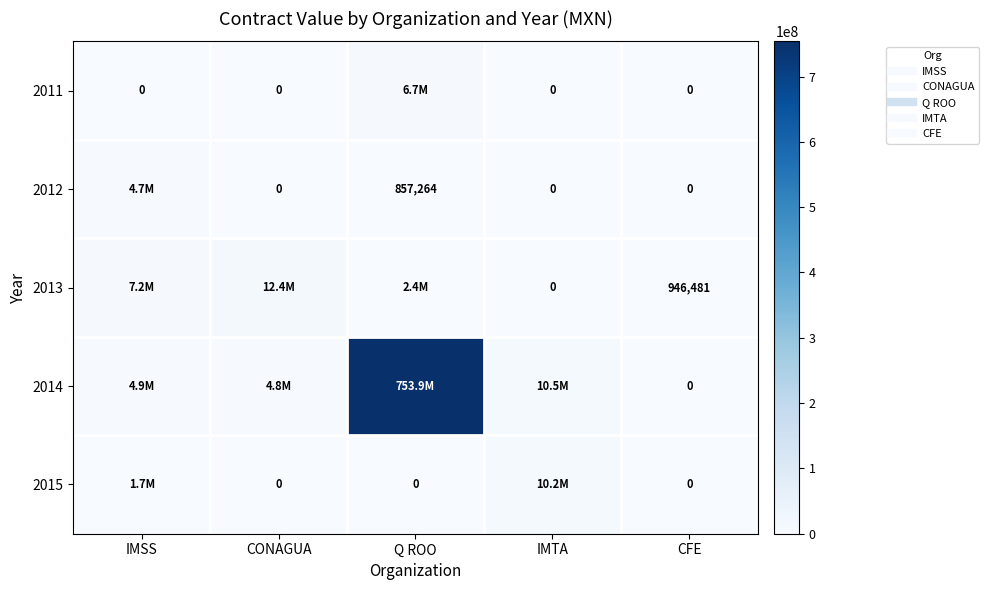

At how many categories does at least one series exceed 619888075?

1